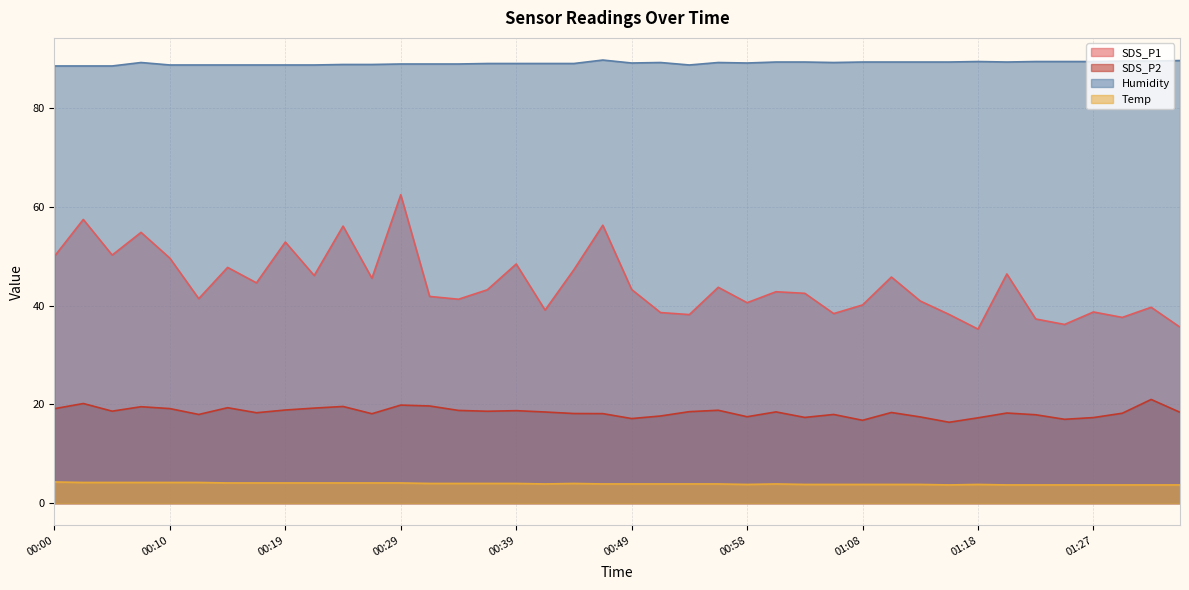

What is the average value of the SDS_P1 series?

44.4